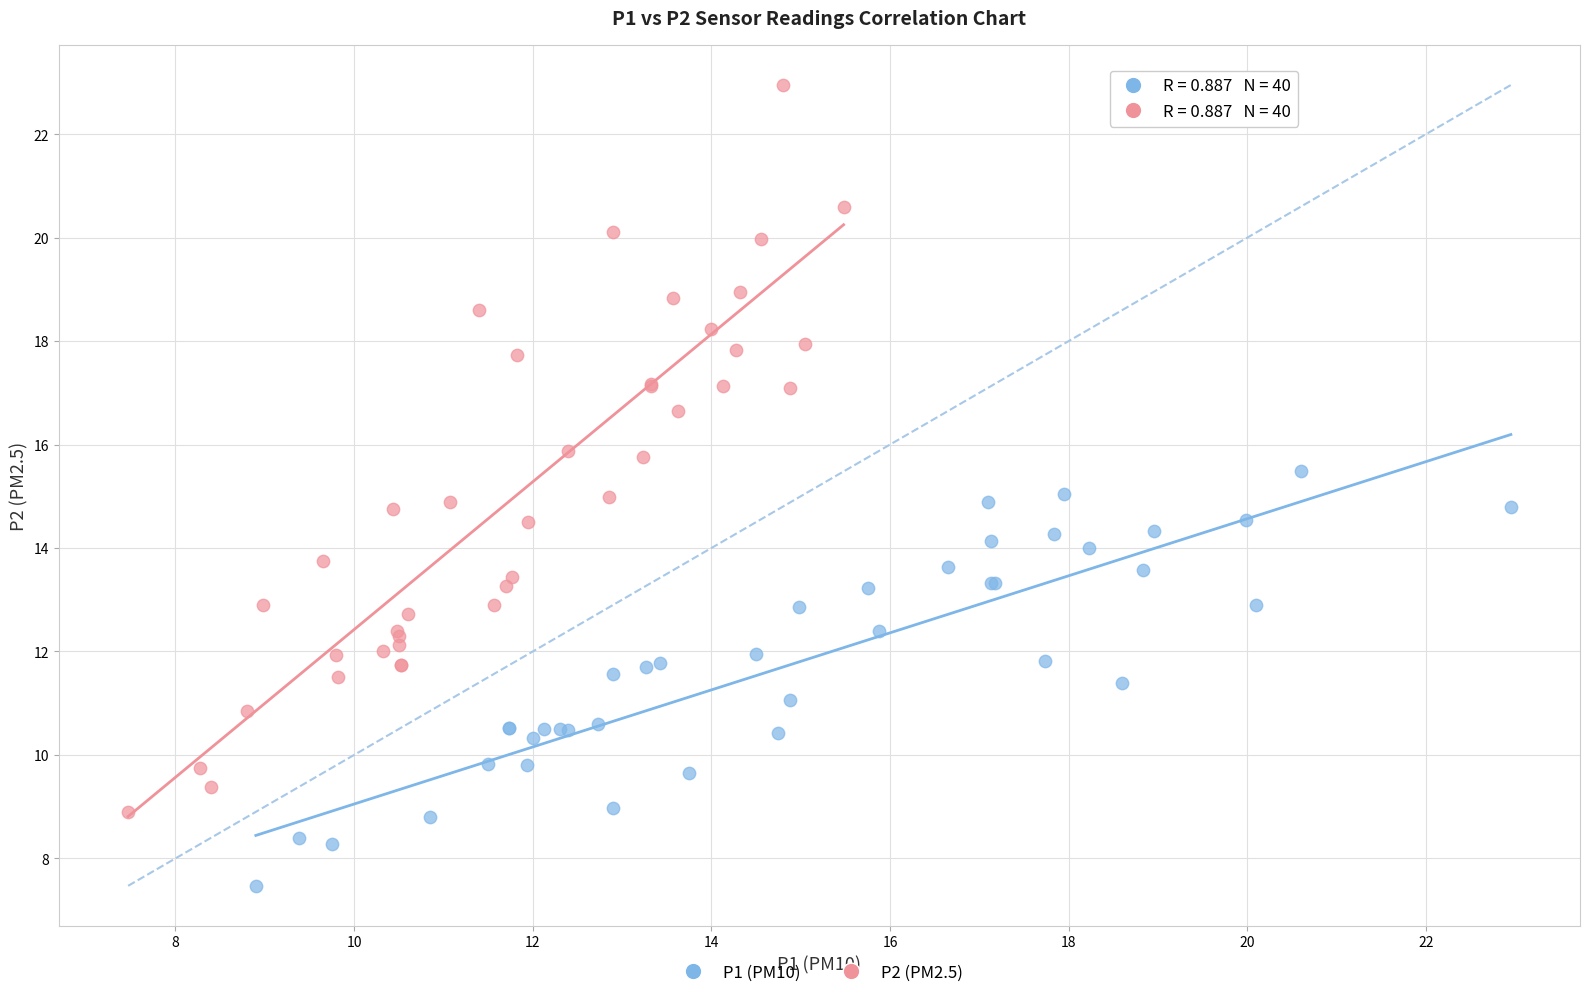

Which series contains the highest Y value?

P2 (PM2.5)